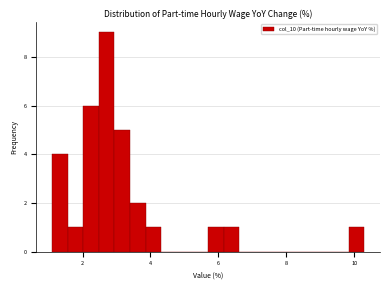

Read against the x-axis, roughly where is the centre of the tallest bar?

2.8